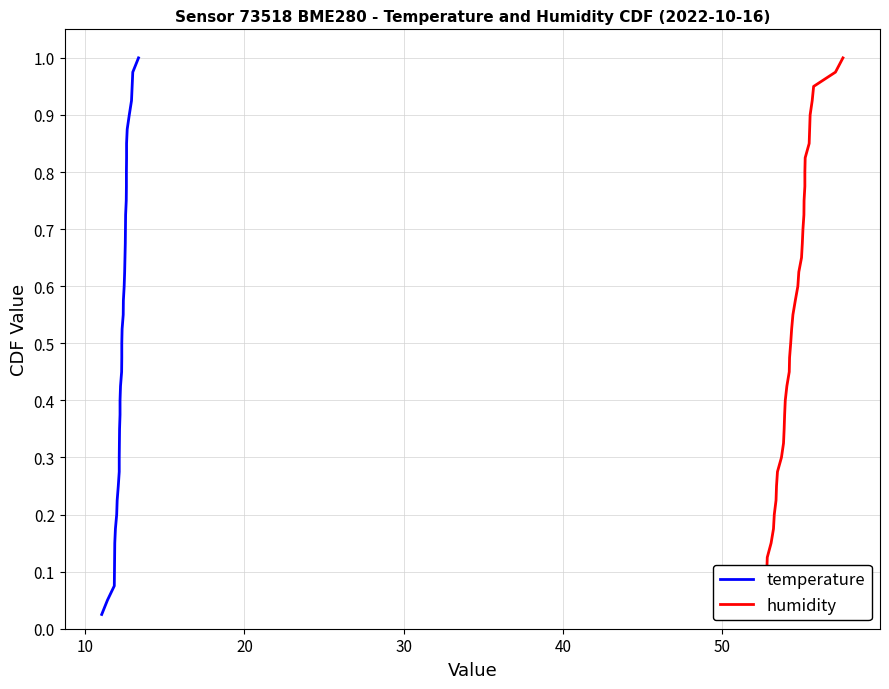

True or false: humidity and temperature cross at least once.

False